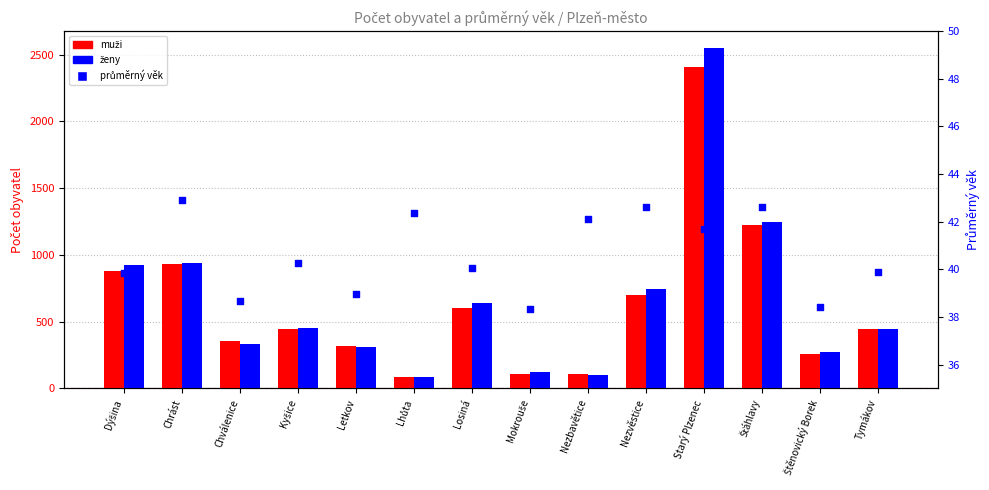

What are all the series names shown in the legend?

muži, ženy, průměrný věk